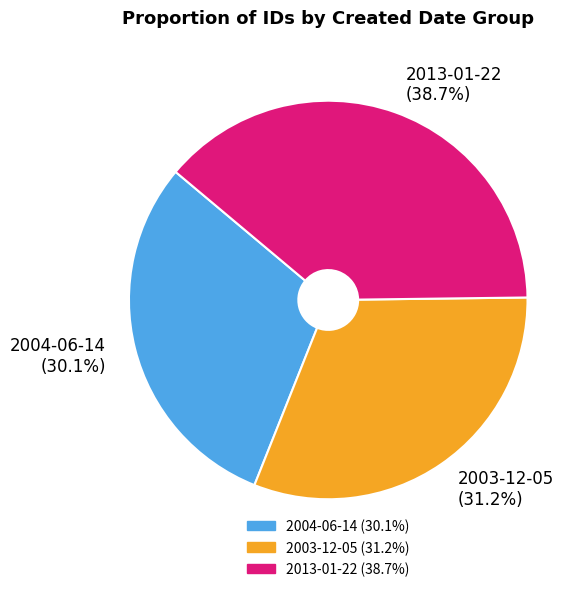

Which has a higher value, 2003-12-05 (31.2%) or 2004-06-14 (30.1%)?

2003-12-05 (31.2%)